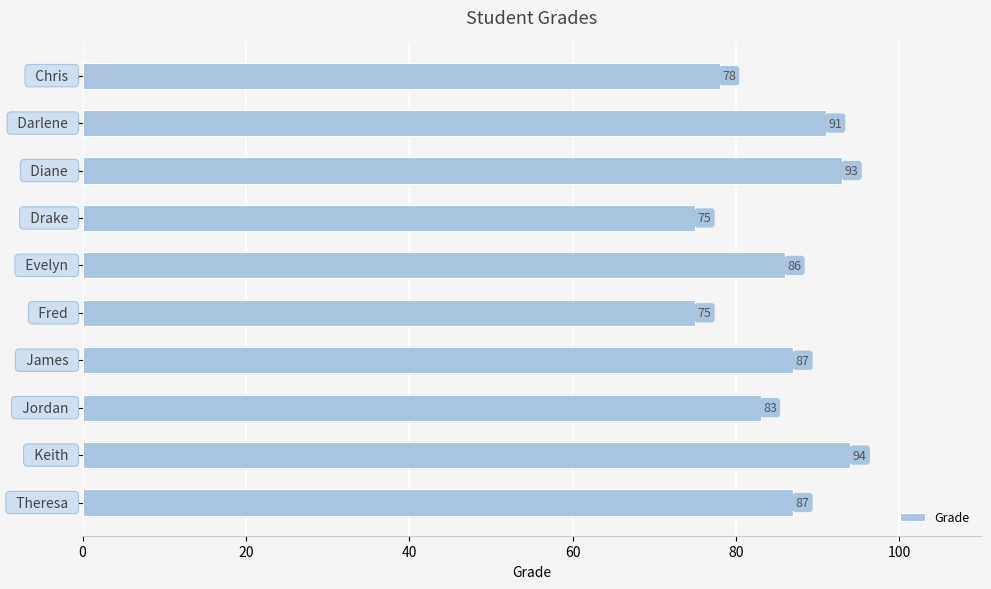

What is the sum of all values?

849